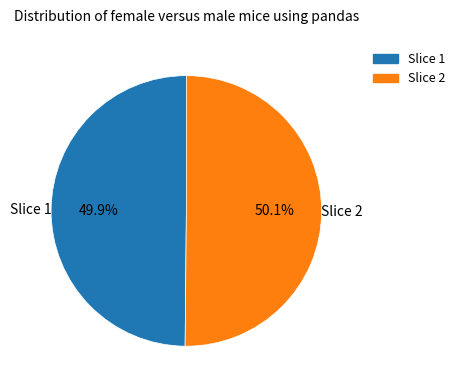

How many slices are in this pie chart?

2